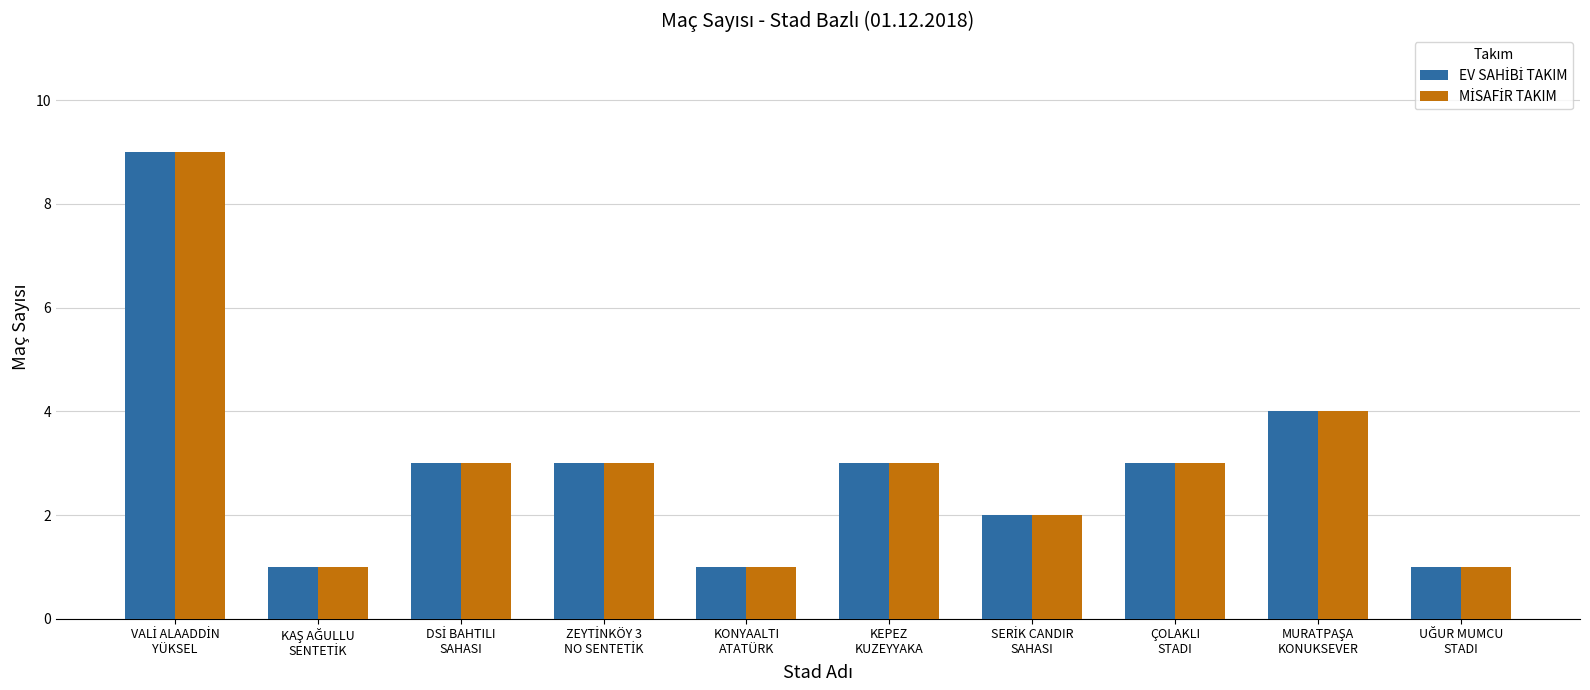

Reading right to left, transcribe all the data shown in this chart.

EV SAHİBİ TAKIM: UĞUR MUMCU
STADI=1	MURATPAŞA
KONUKSEVER=4	ÇOLAKLI
STADI=3	SERİK CANDIR
SAHASI=2	KEPEZ
KUZEYYAKA=3	KONYAALTI
ATATÜRK=1	ZEYTİNKÖY 3
NO SENTETİK=3	DSİ BAHTILI
SAHASI=3	KAŞ AĞULLU
SENTETİK=1	VALİ ALAADDİN
YÜKSEL=9
MİSAFİR TAKIM: UĞUR MUMCU
STADI=1	MURATPAŞA
KONUKSEVER=4	ÇOLAKLI
STADI=3	SERİK CANDIR
SAHASI=2	KEPEZ
KUZEYYAKA=3	KONYAALTI
ATATÜRK=1	ZEYTİNKÖY 3
NO SENTETİK=3	DSİ BAHTILI
SAHASI=3	KAŞ AĞULLU
SENTETİK=1	VALİ ALAADDİN
YÜKSEL=9